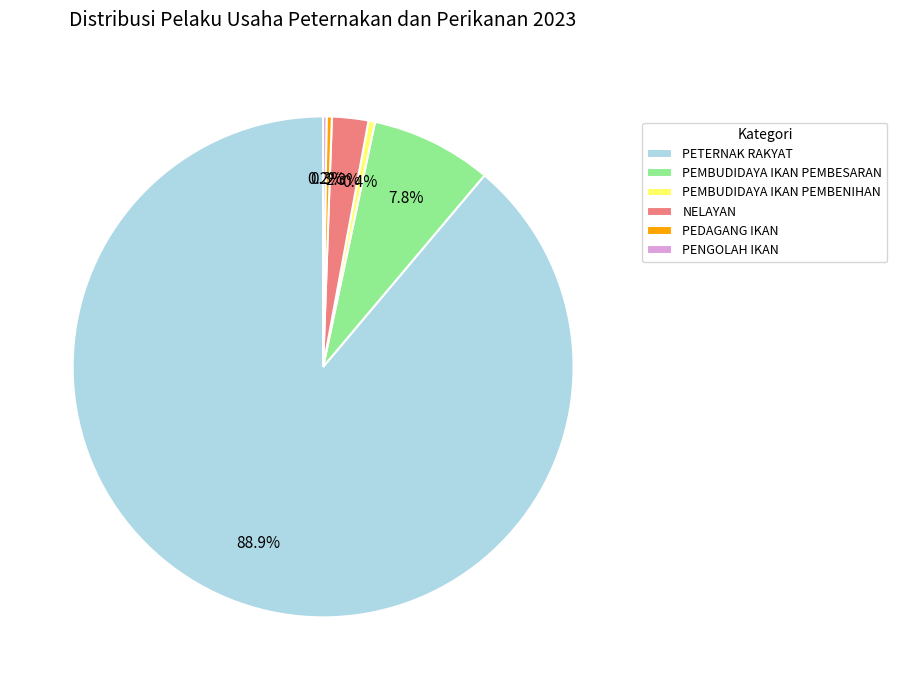

Which has a higher value, NELAYAN or PEMBUDIDAYA IKAN PEMBESARAN?

PEMBUDIDAYA IKAN PEMBESARAN